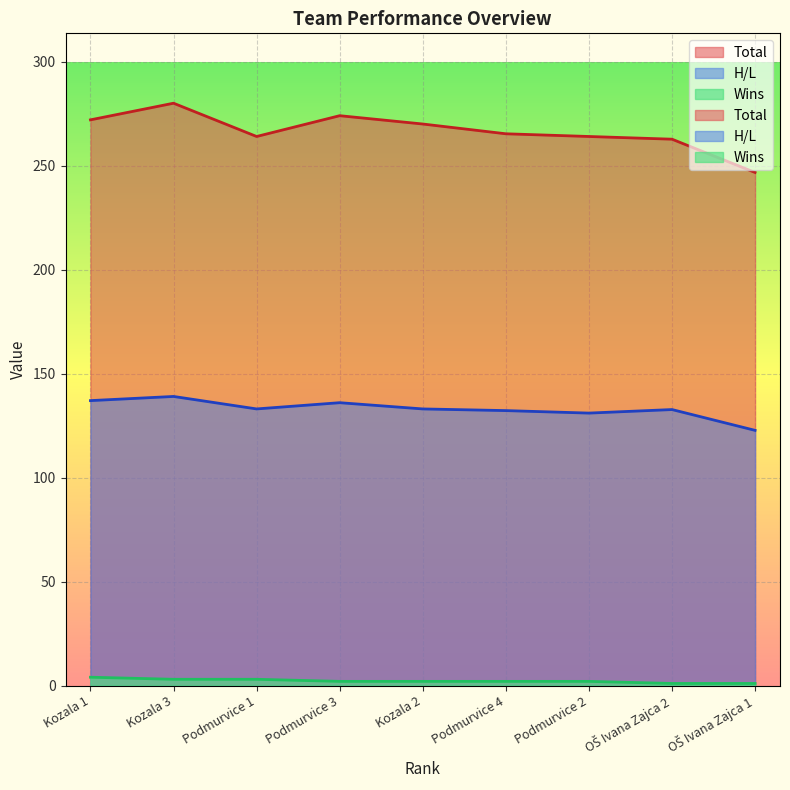

In H/L, how many points are higher than both neighbors (excluding endpoints)?

3